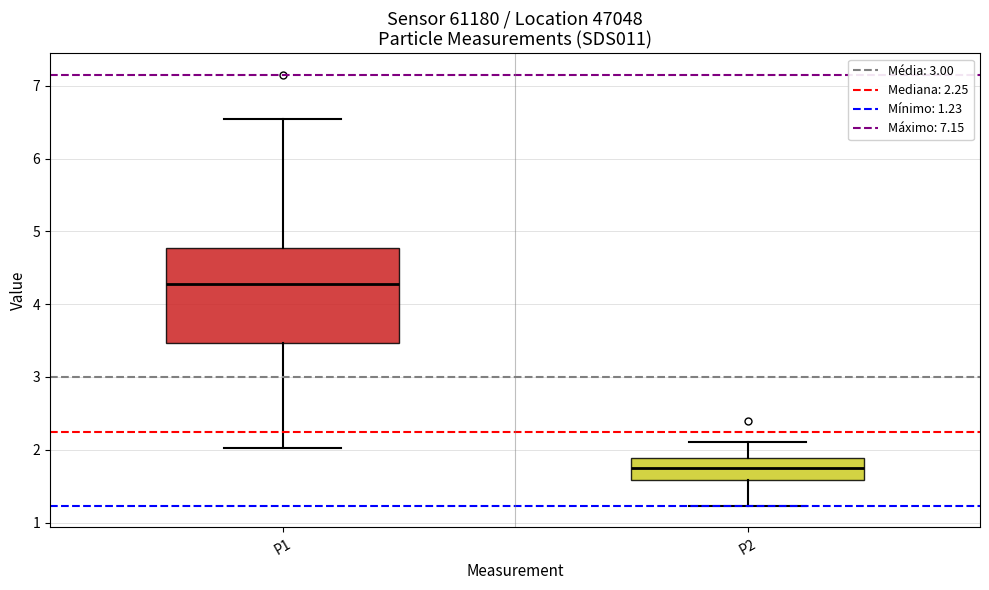

Which box has the lowest median line?

P2